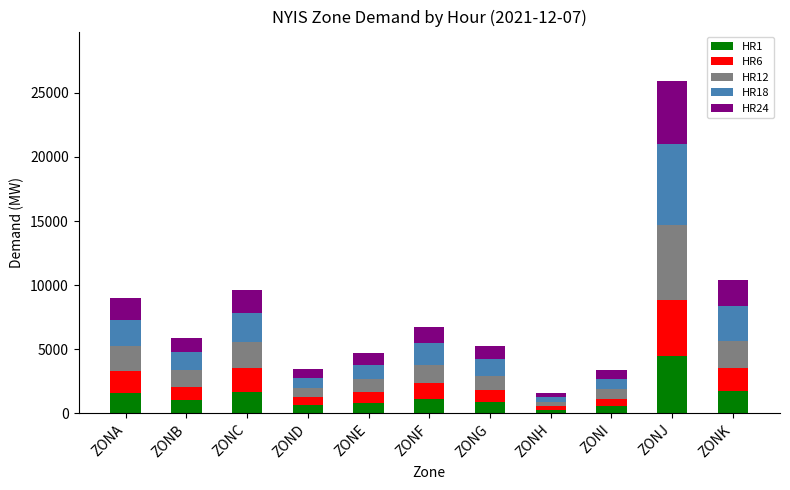

True or false: HR1 has a value of 265 at ZONH.

True